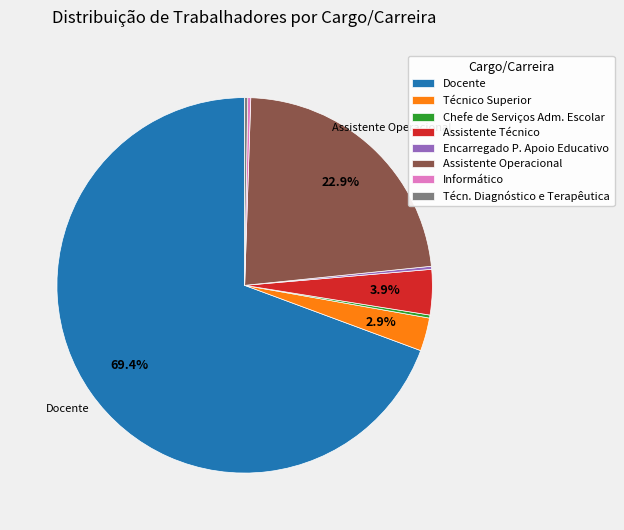

Is there any slice that represents more than half of the pie?

Yes